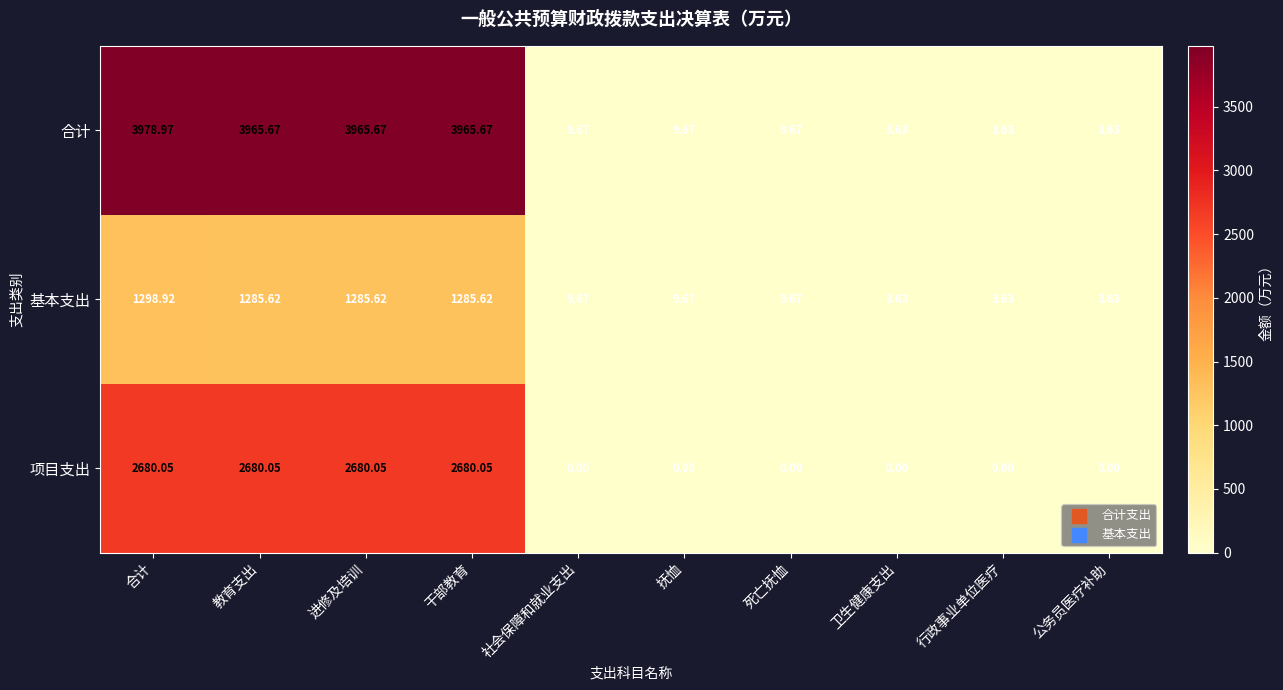

Rank the series by their average value, from highest to lowest.

合计, 项目支出, 基本支出